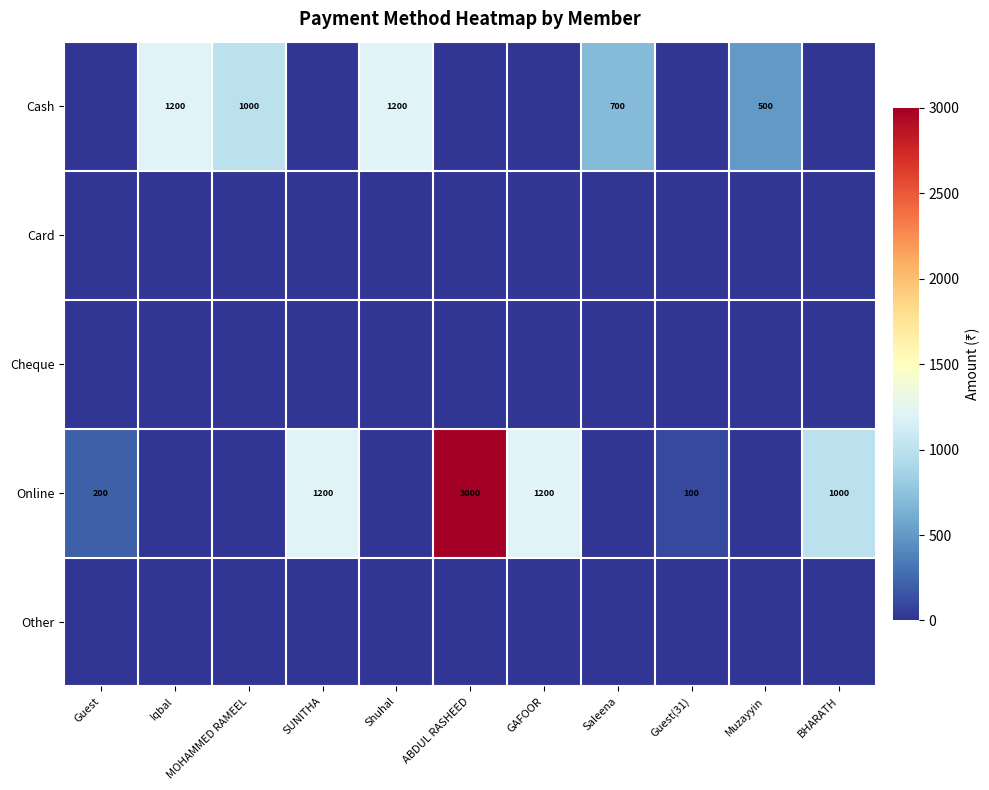

What is the maximum value shown in the chart?

3000